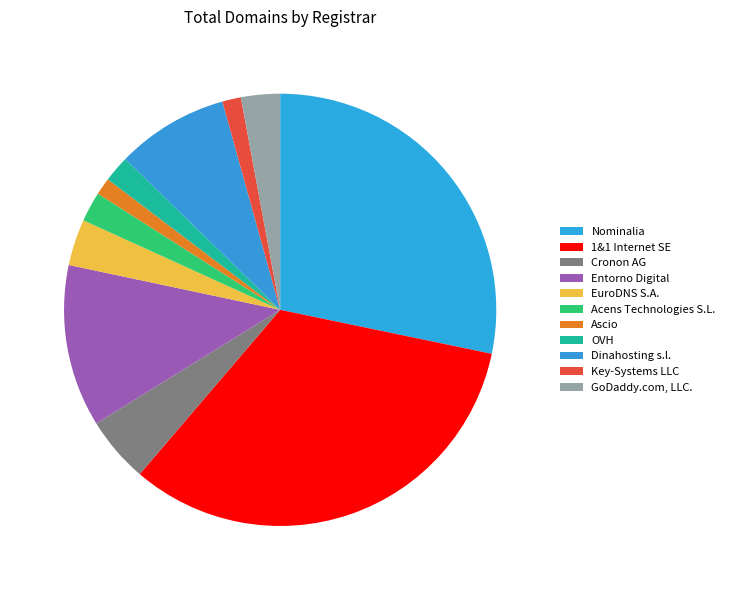

To the nearest percent, what is the combined percentage of Ascio and EuroDNS S.A.?

5%